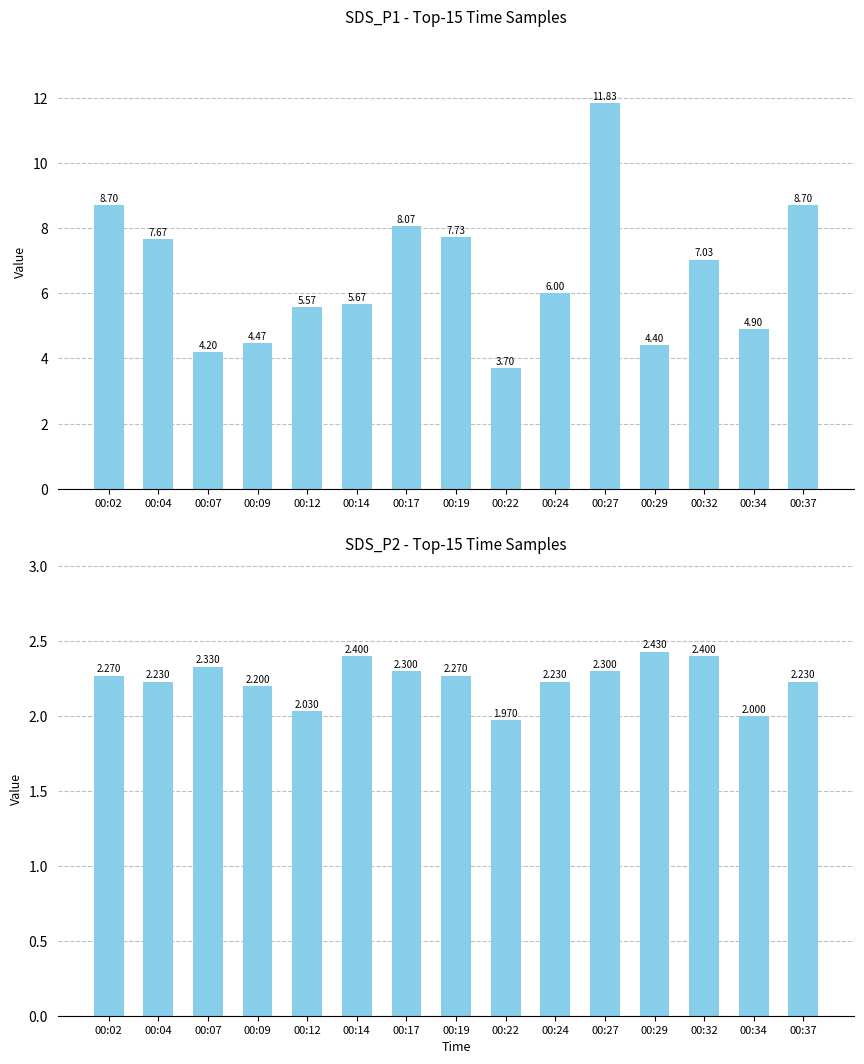

At how many categories does at least one series exceed 4?

14